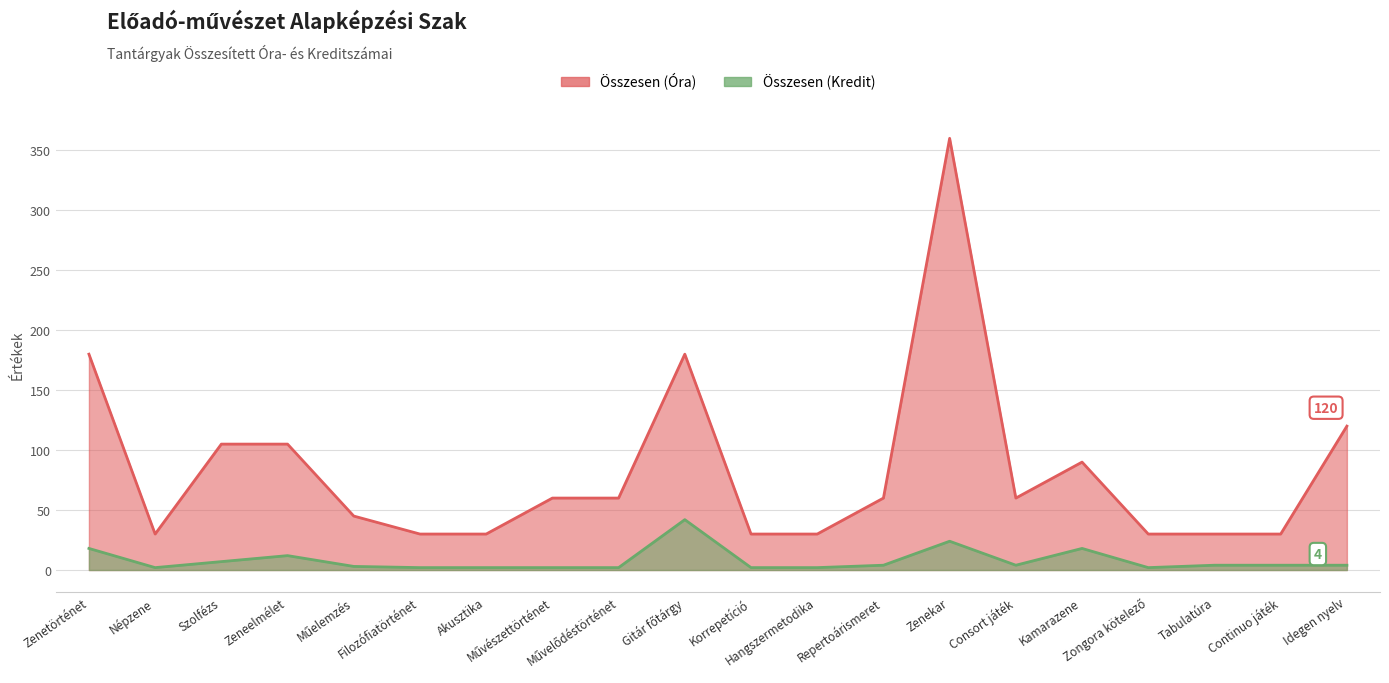

True or false: Összesen (Óra) has a value of 51 at Continuo játék.

False